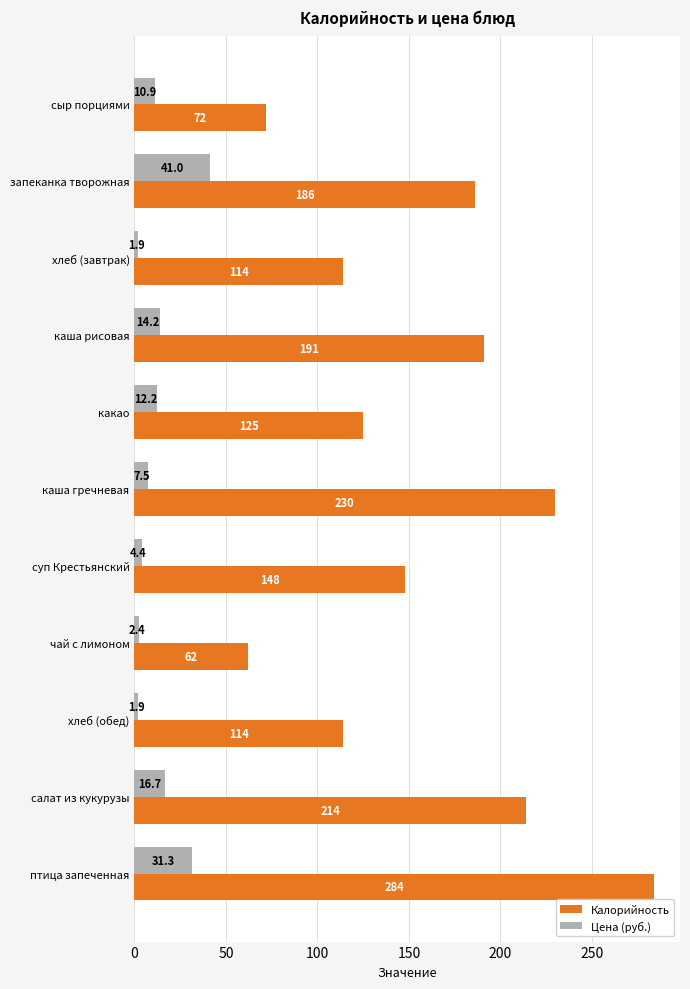

List the series in order of their overall mean, lowest first.

Цена (руб.), Калорийность